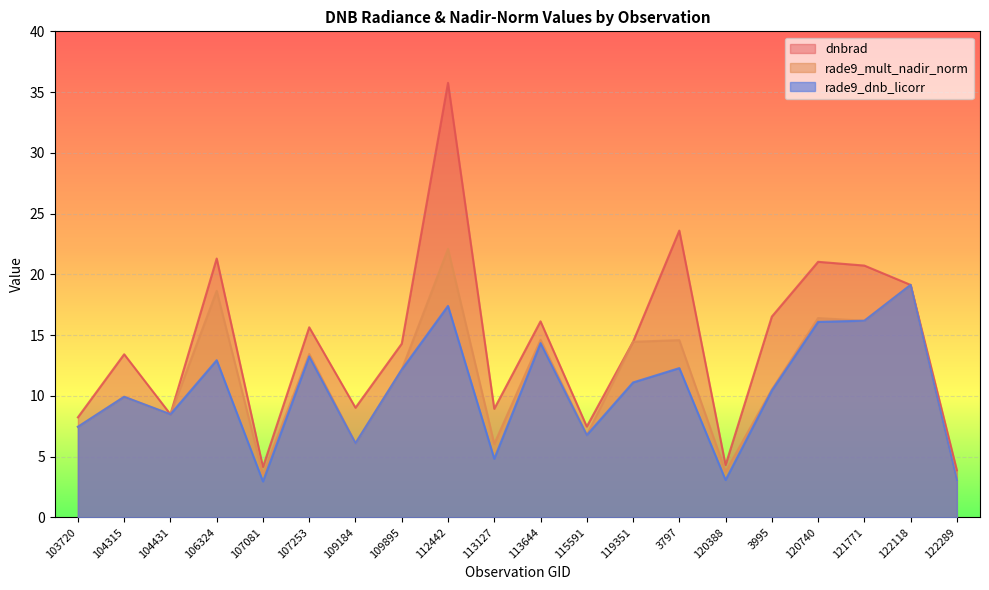

True or false: rade9_dnb_licorr and dnbrad intersect in this chart.

False